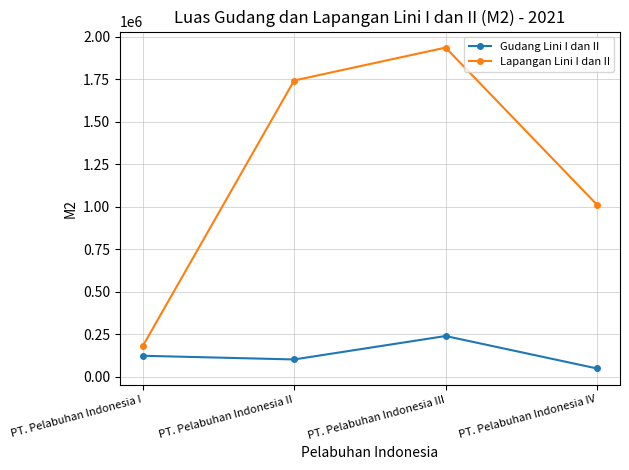

What is the approximate value of Lapangan Lini I dan II at PT. Pelabuhan Indonesia IV, to the nearest 50?

1010600